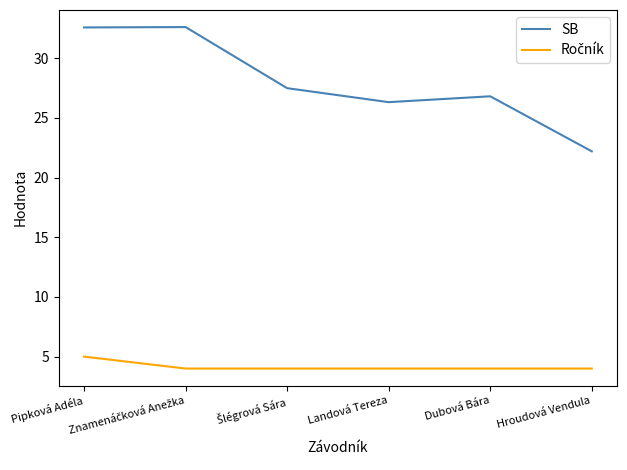

What is the lowest value of the SB series?

22.2